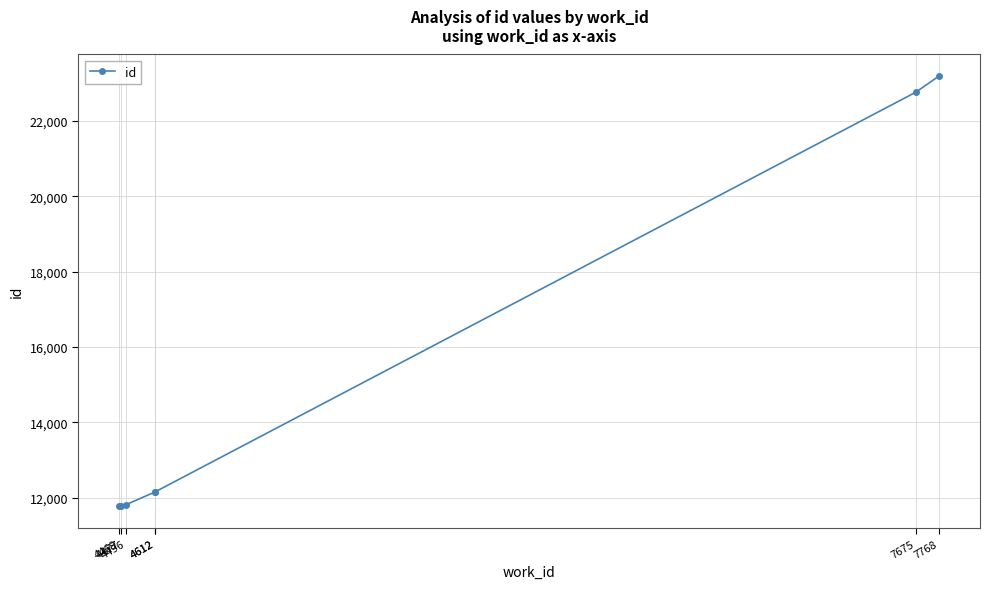

Reading left to right, what are all the values shown in this chart?

11775	11777	11821	12156	12157	22762	23190